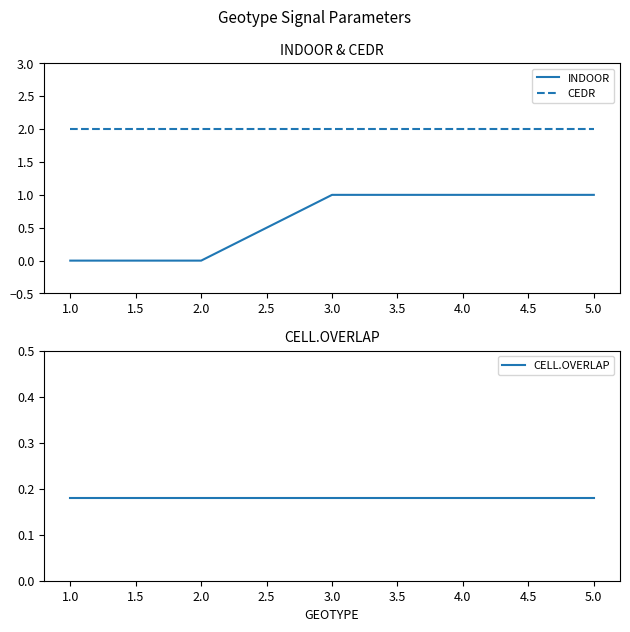

The CEDR series shows 1 at 4.0. True or false?

False